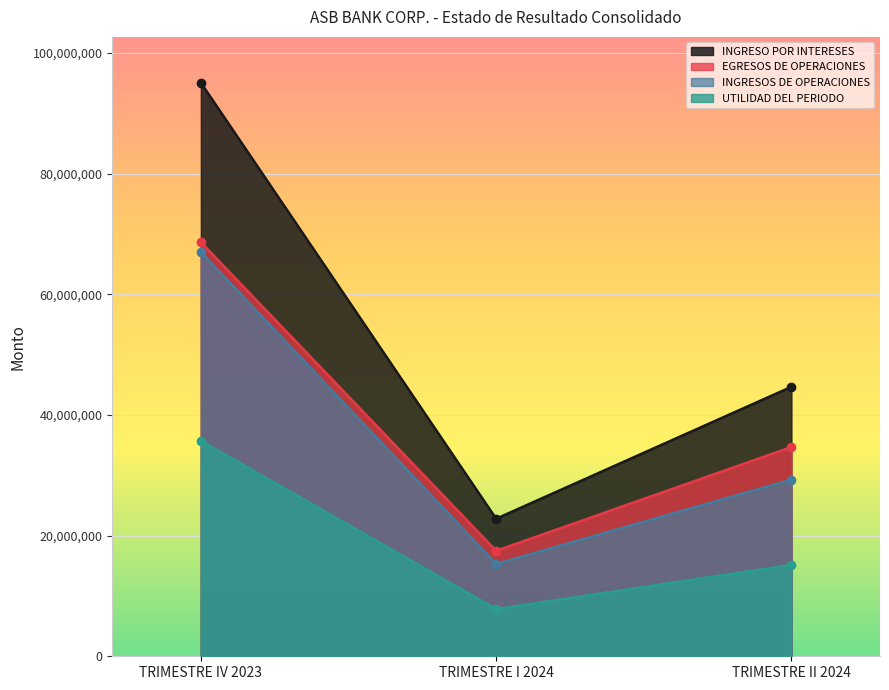

Rank the categories by UTILIDAD DEL PERIODO value from lowest to highest.

TRIMESTRE I 2024, TRIMESTRE II 2024, TRIMESTRE IV 2023